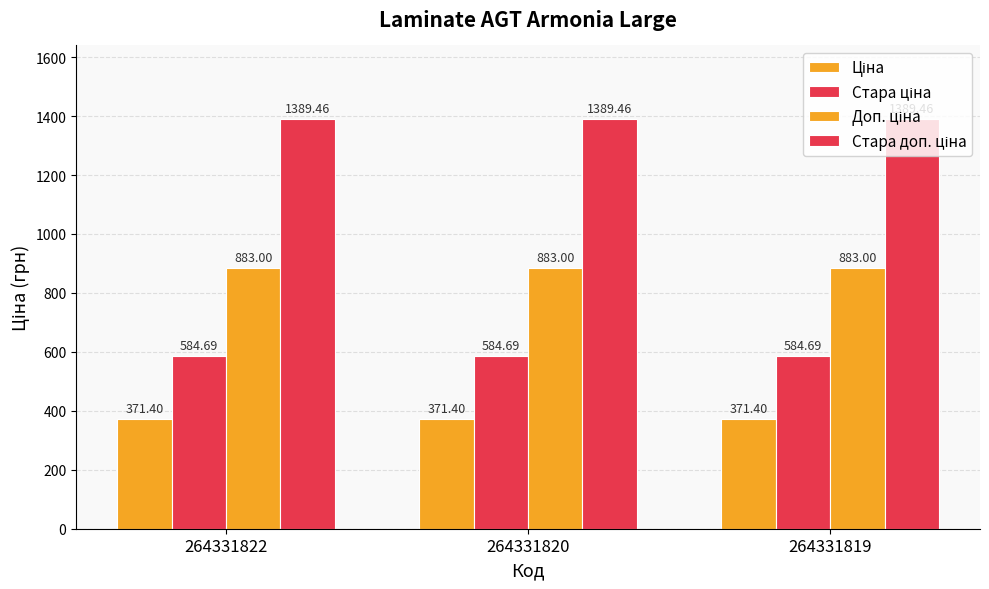

How many series are shown in this chart?

4